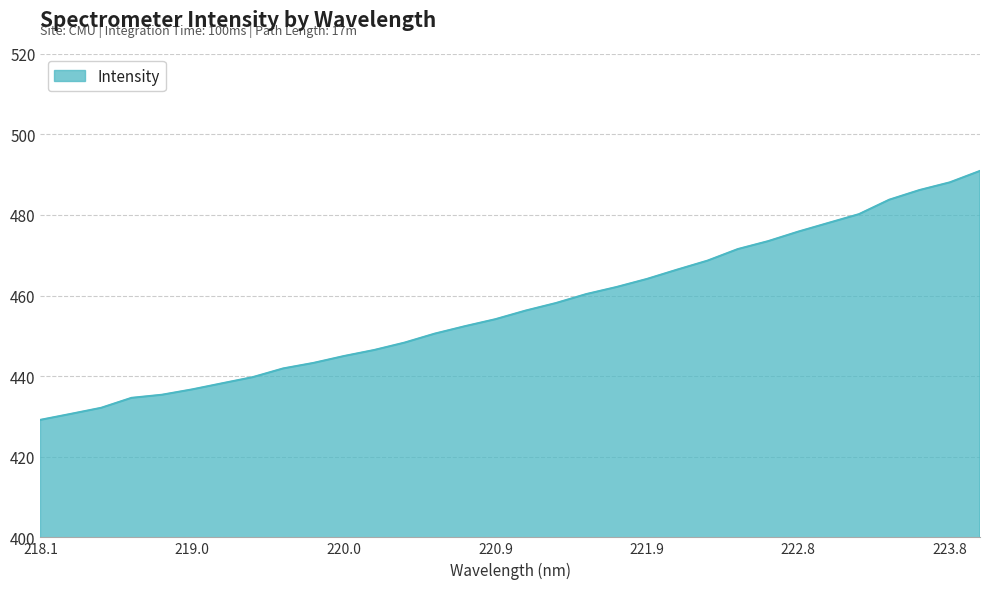

What is the maximum value shown in the chart?

490.9